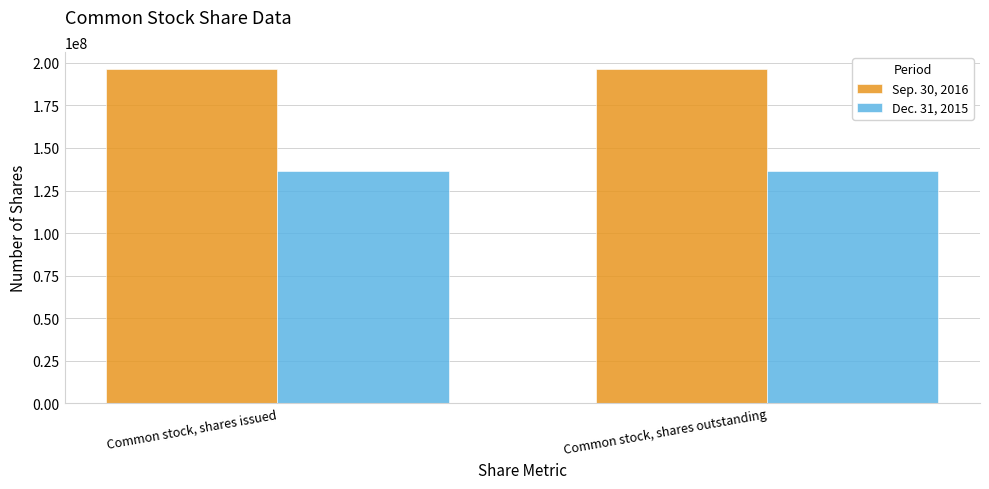

Which series has the largest total across all categories?

Sep. 30, 2016